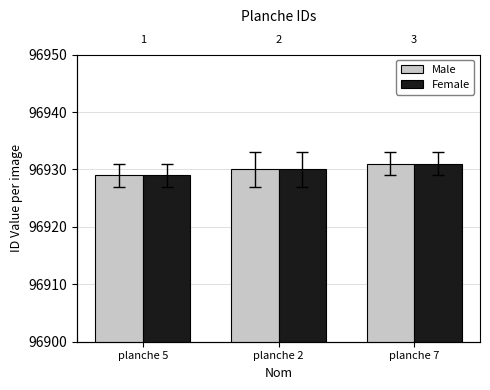

How many bars are there in each group?

2